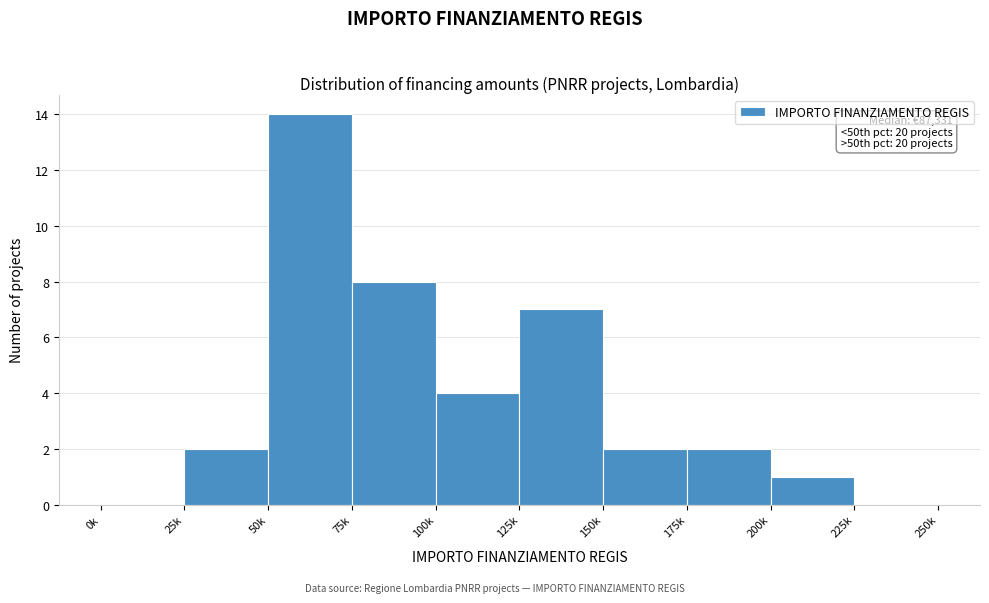

Reading left to right, extract all data points from this chart.

0k=0	25k=2	50k=14	75k=8	100k=4	125k=7	150k=2	175k=2	200k=1	225k=0